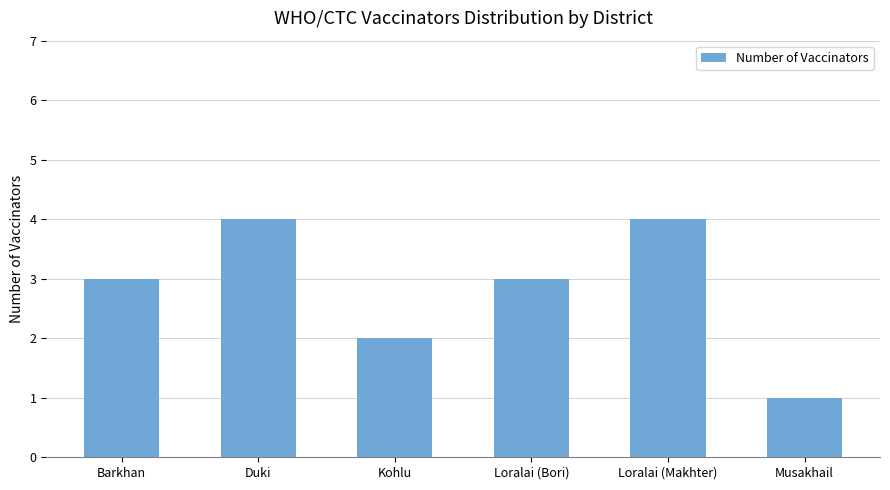

Reading left to right, transcribe all the data shown in this chart.

3	4	2	3	4	1